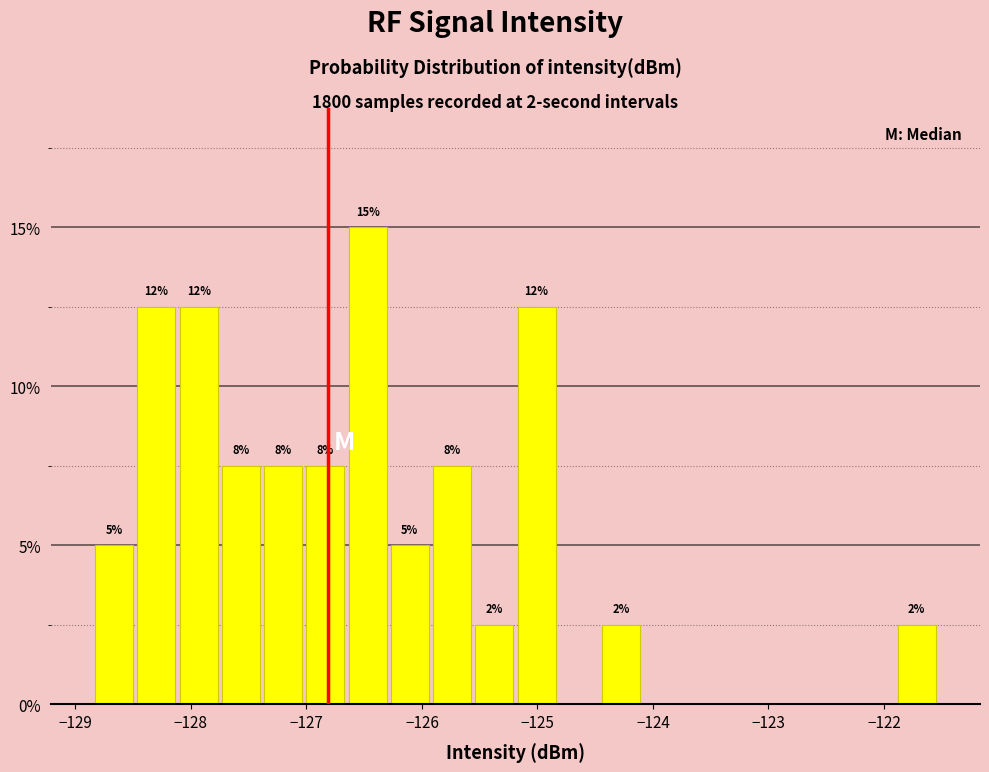

Around what value on the x-axis is the tallest bar? Give the approximate position of its centre, as read against the axis.

-126.5